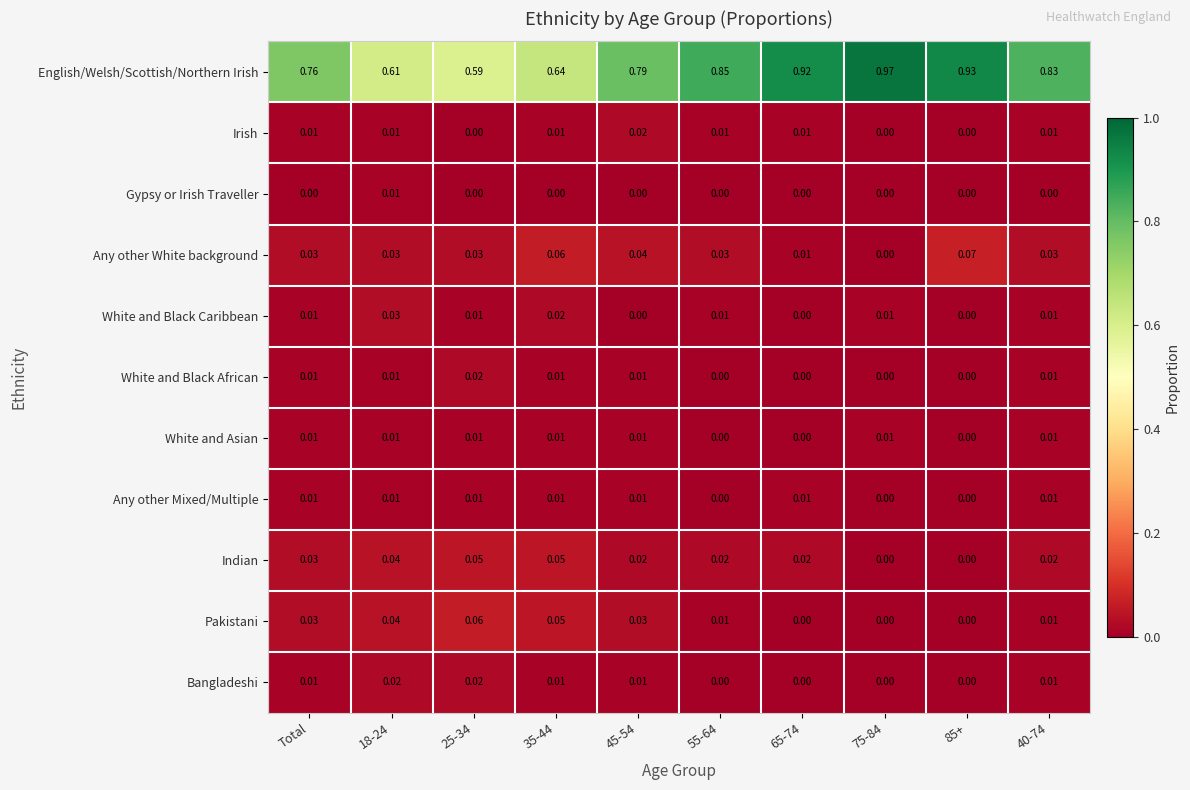

Which series has the largest total across all categories?

English/Welsh/Scottish/Northern Irish